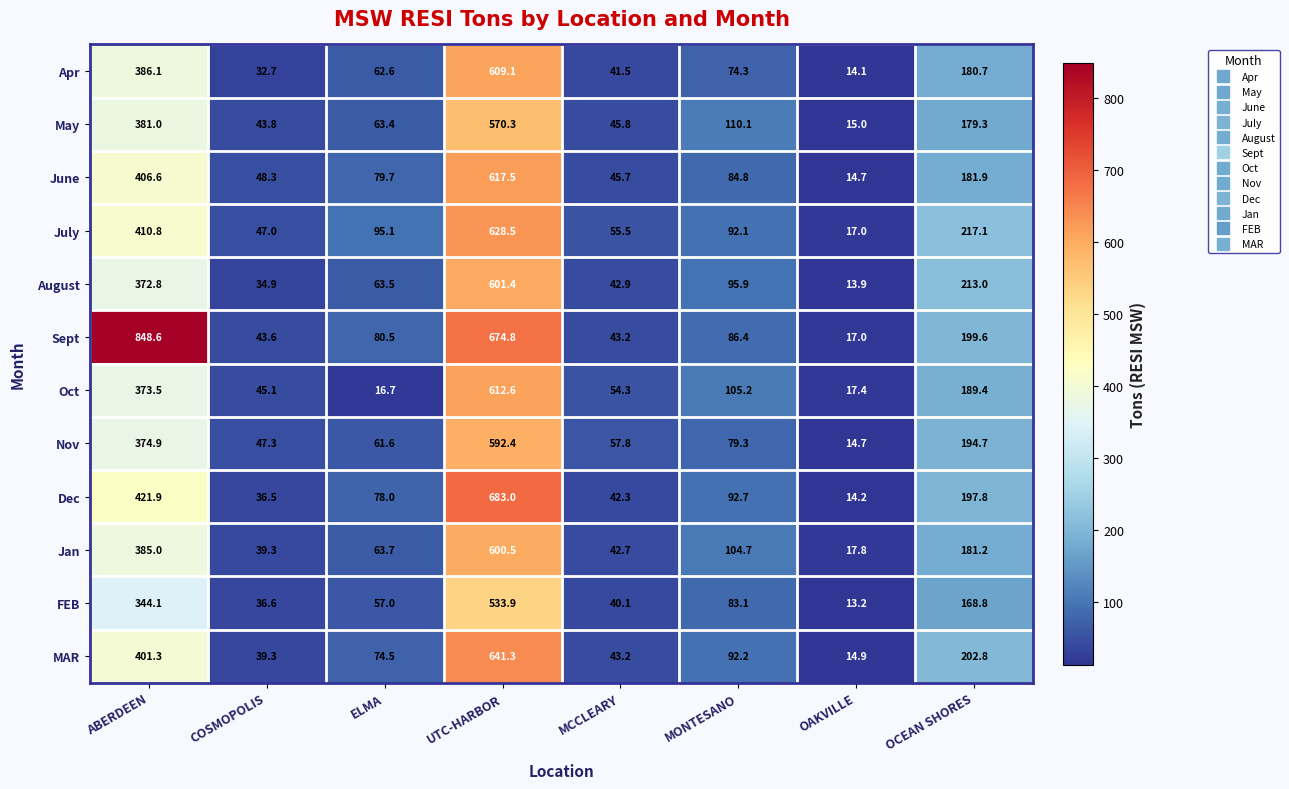

True or false: May has a value of 179.3 at OCEAN SHORES.

True